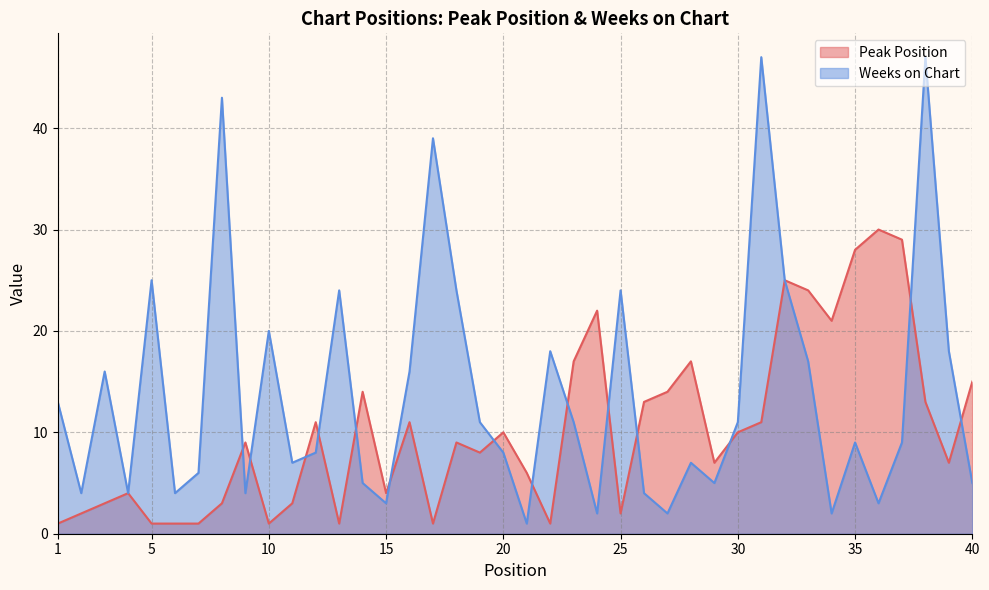

Reading left to right, what are all the values shown in this chart?

Peak Position: 1	2	3	4	1	1	1	3	9	1	3	11	1	14	4	11	1	9	8	10	6	1	17	22	2	13	14	17	7	10	11	25	24	21	28	30	29	13	7	15
Weeks on Chart: 13	4	16	4	25	4	6	43	4	20	7	8	24	5	3	16	39	24	11	8	1	18	11	2	24	4	2	7	5	11	47	25	17	2	9	3	9	47	18	5